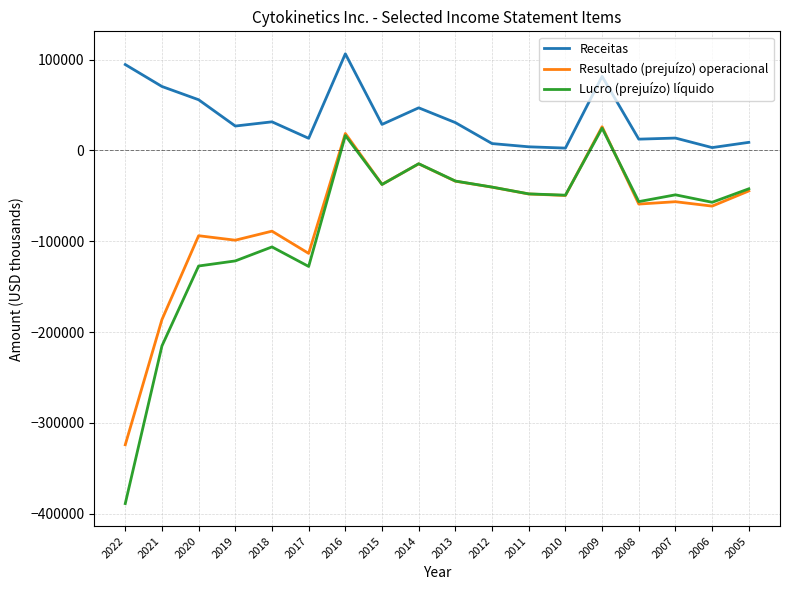

How many interior local peaks does the Lucro (prejuízo) líquido series have?

5